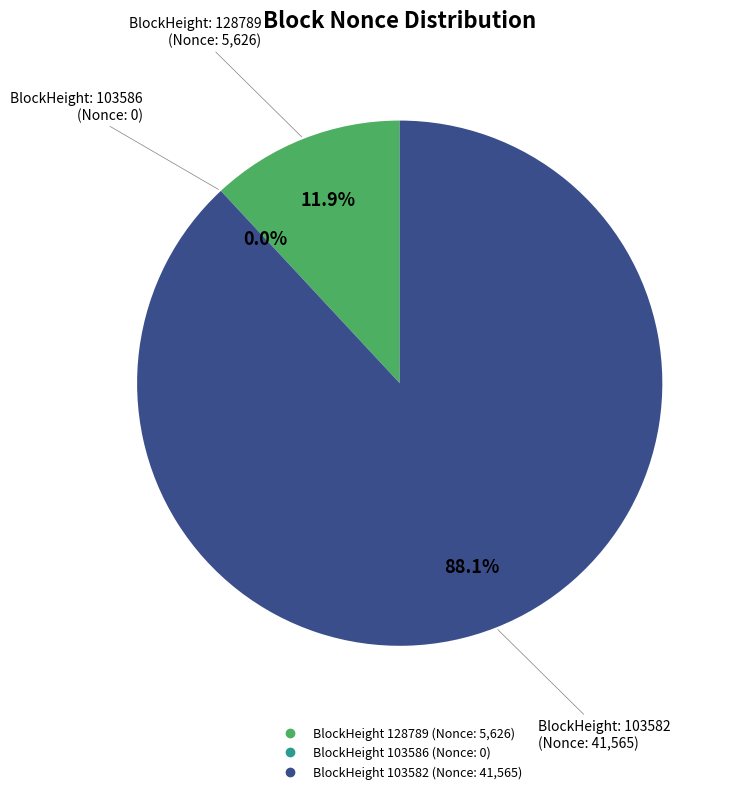

Does any single category account for the majority?

Yes